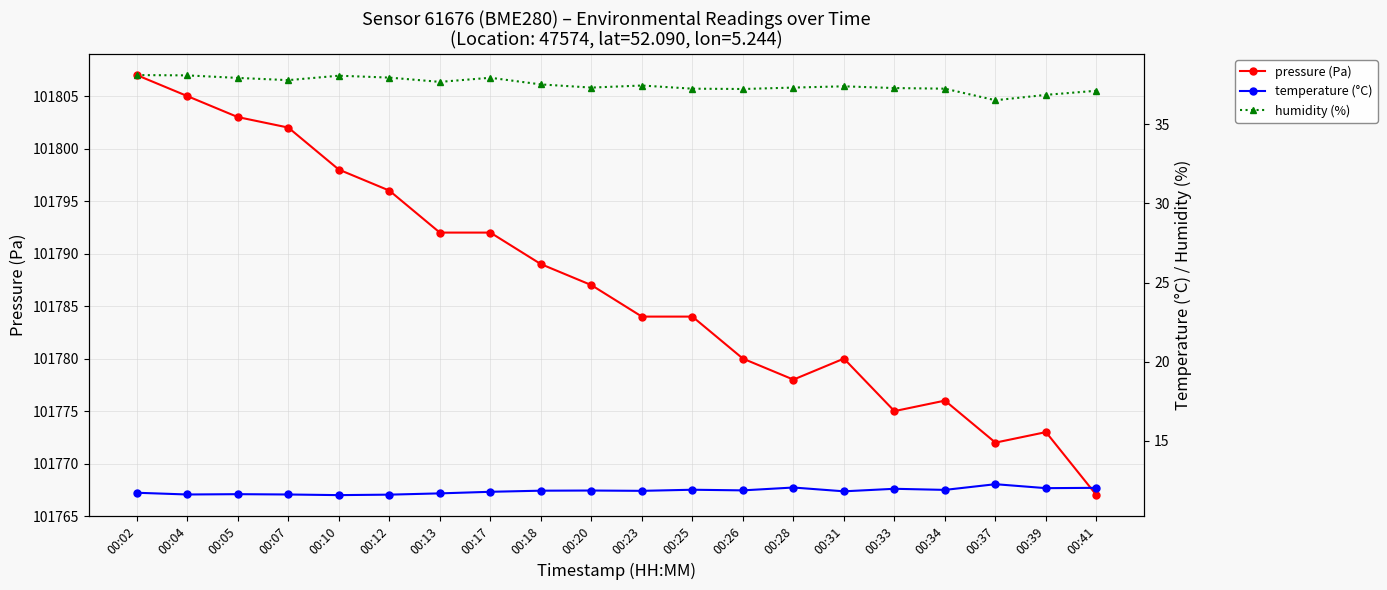

What is the difference between the humidity (%) values at 00:37 and 00:07?

1.3